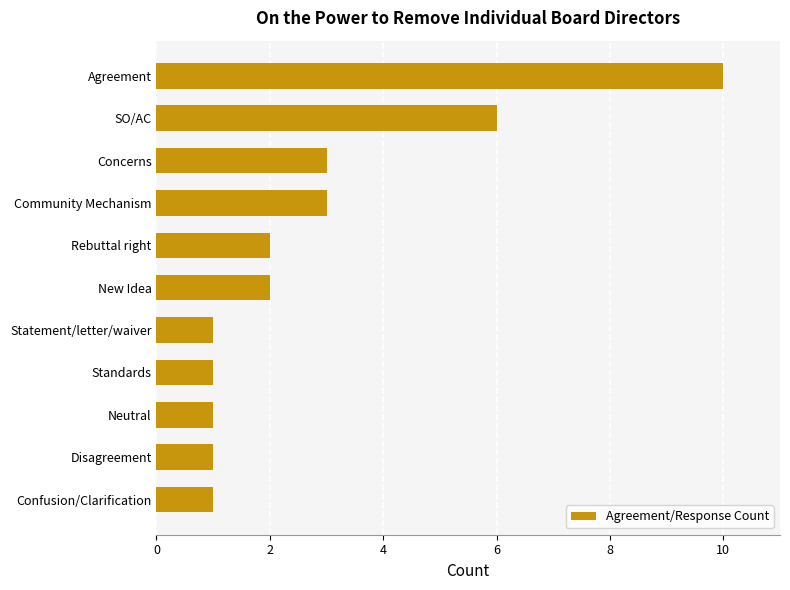

At which label is the value closest to 5?

SO/AC